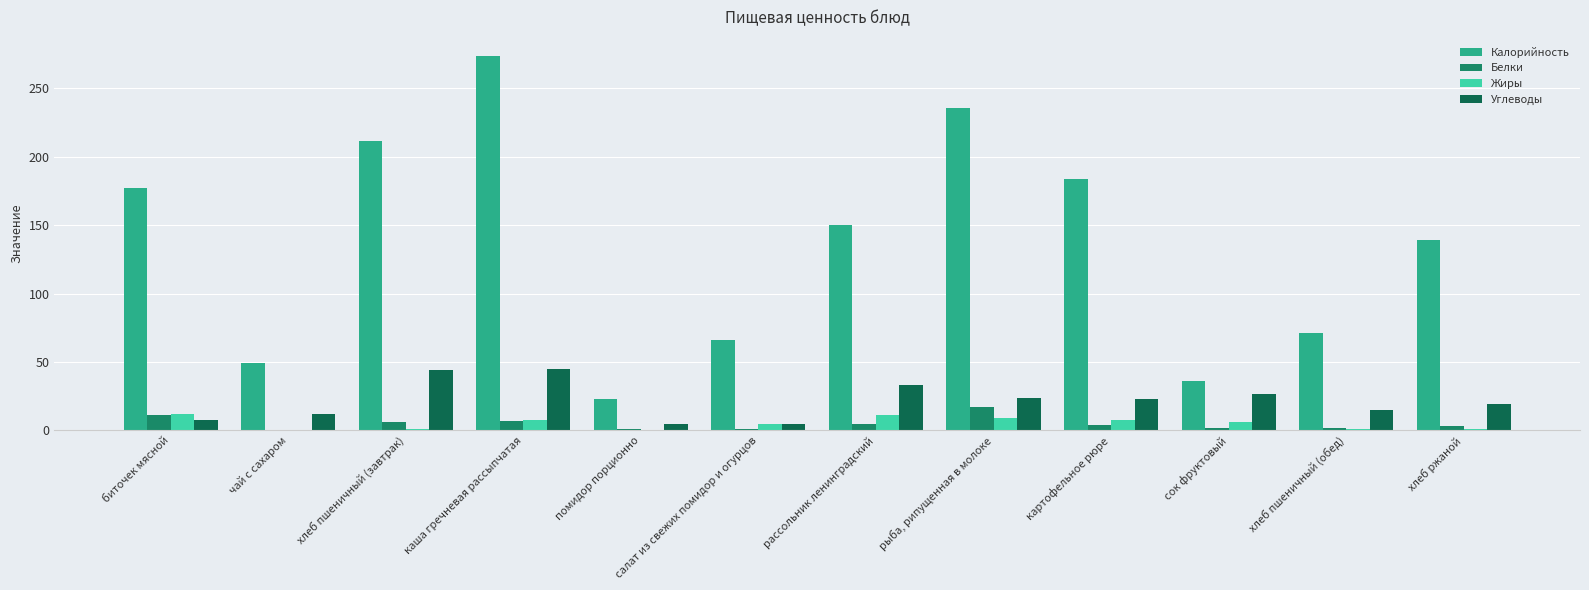

The Калорийность series shows 400.7 at рыба, рипущенная в молоке. True or false?

False